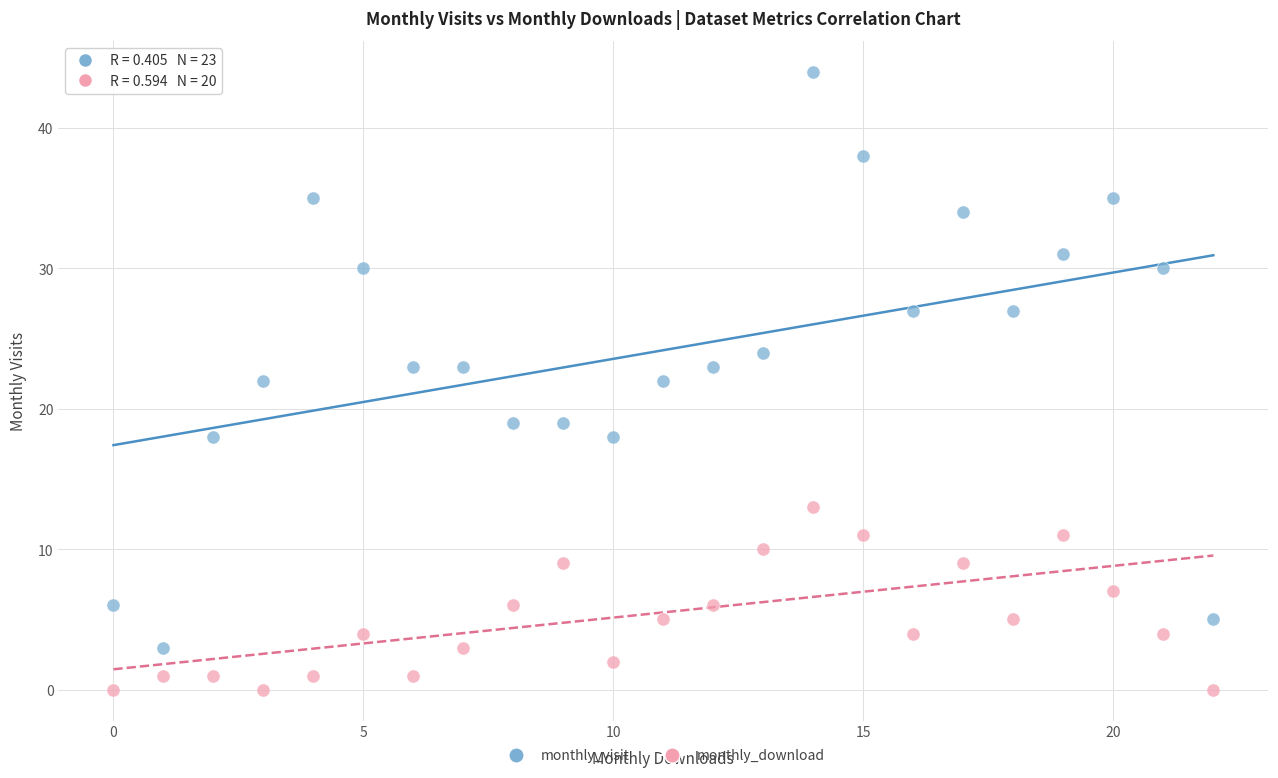

Which series reaches the minimum Y coordinate?

monthly_download